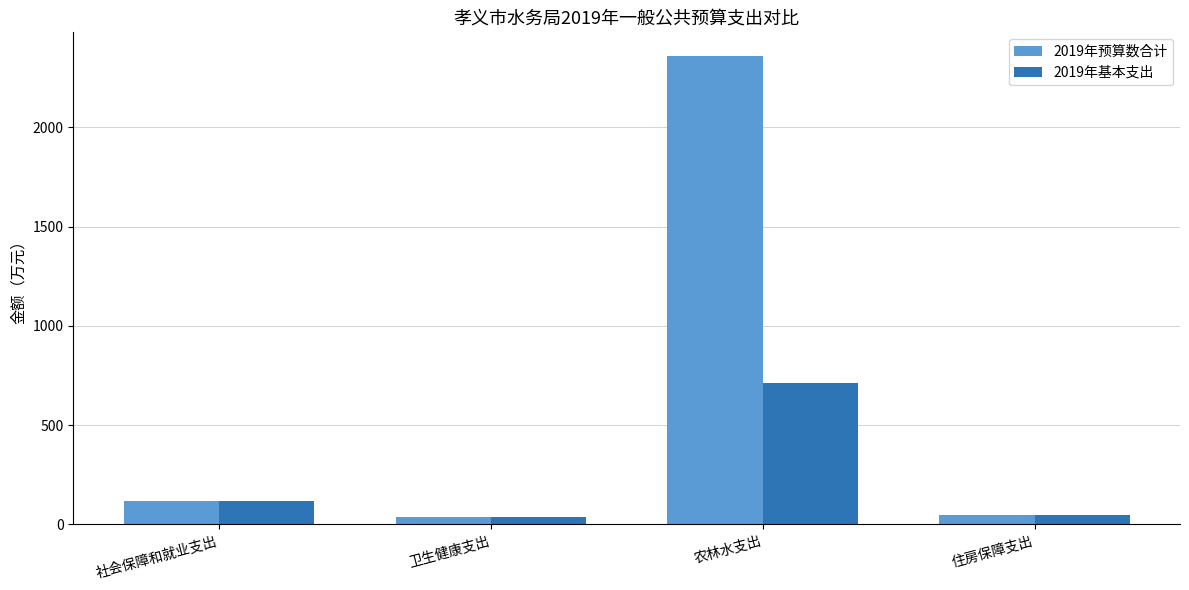

What is the sum of all 2019年预算数合计 values?

2560.8